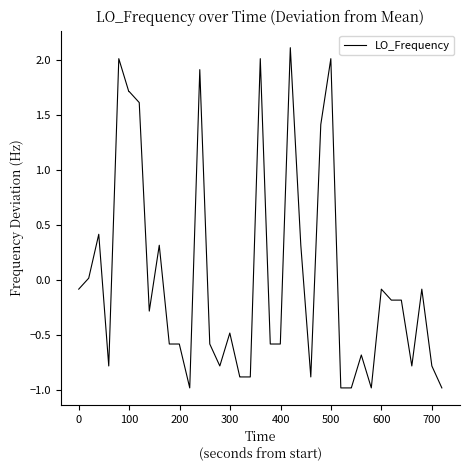

What is the difference between the maximum and minimum values?

3.1